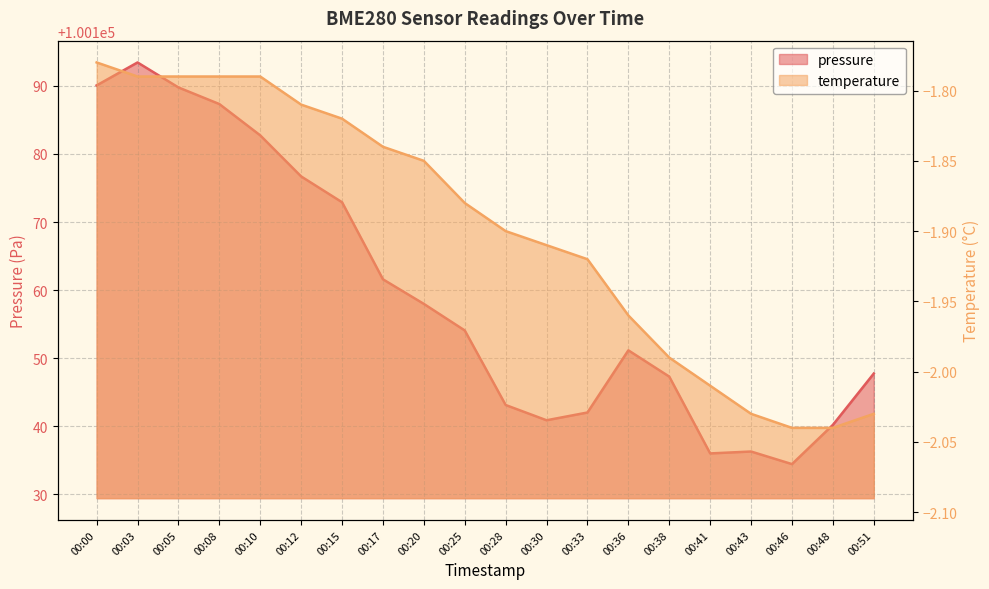

Which series has the largest total across all categories?

pressure